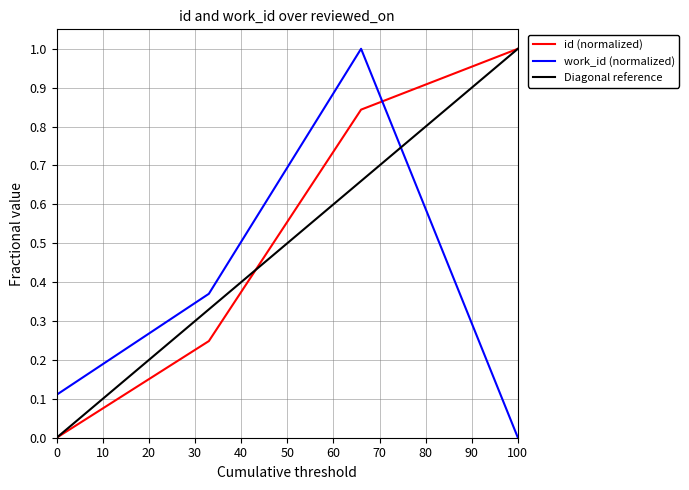

Is it true that work_id (normalized) equals 0.0 at 100?

True